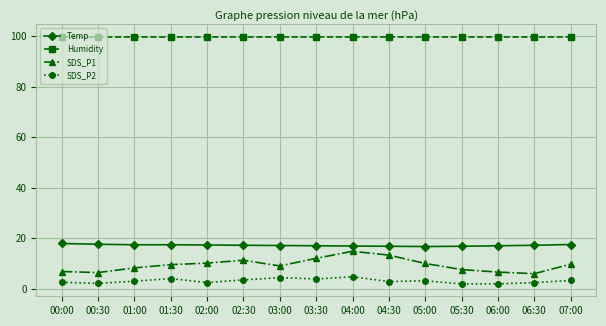

Rank the series at 01:00 from lowest to highest value.

SDS_P2, SDS_P1, Temp, Humidity